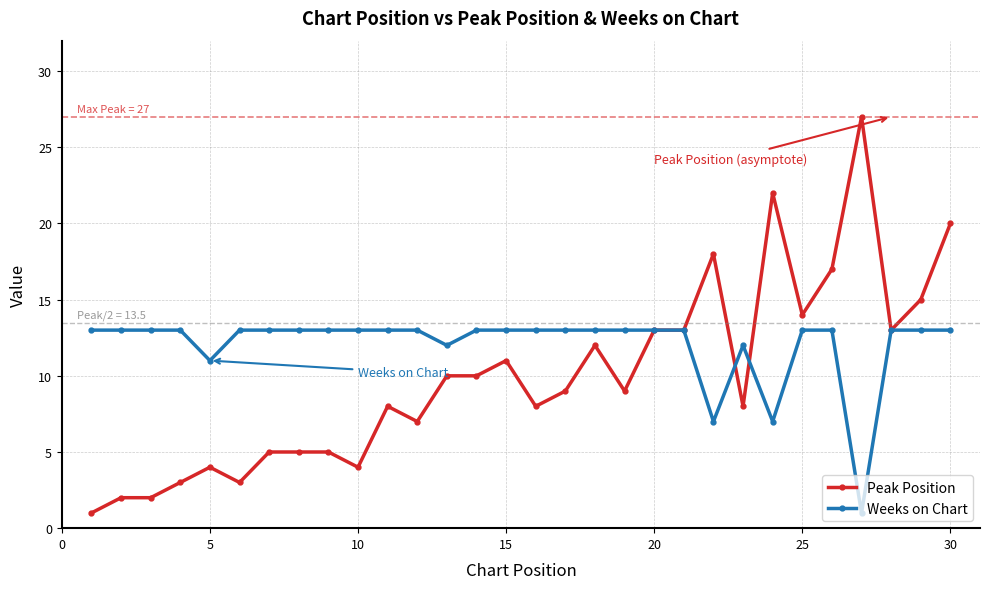

What is the sum of all Weeks on Chart values?

362